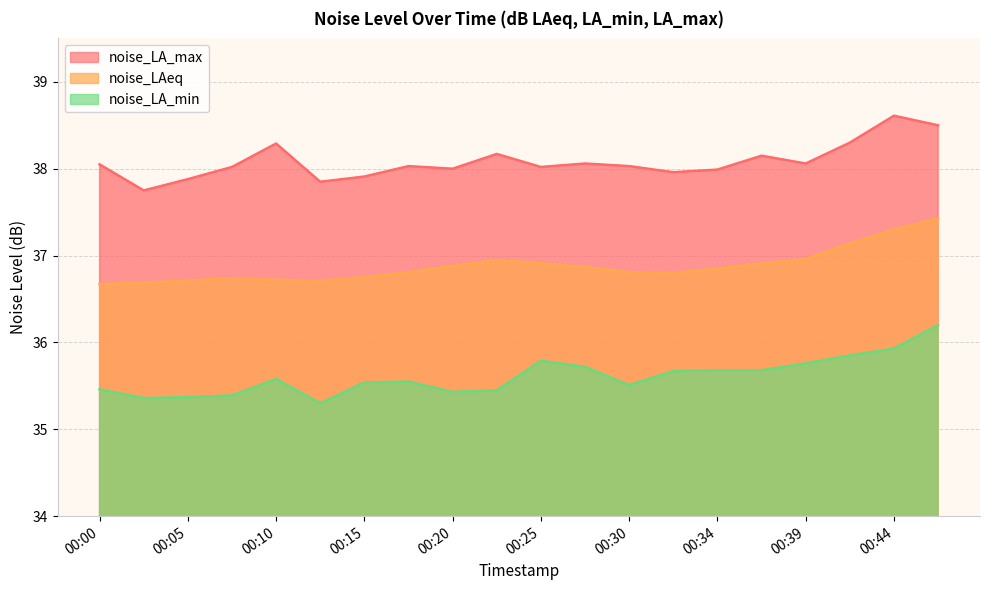

In noise_LA_min, how many points are lower than both neighbors (excluding endpoints)?

4